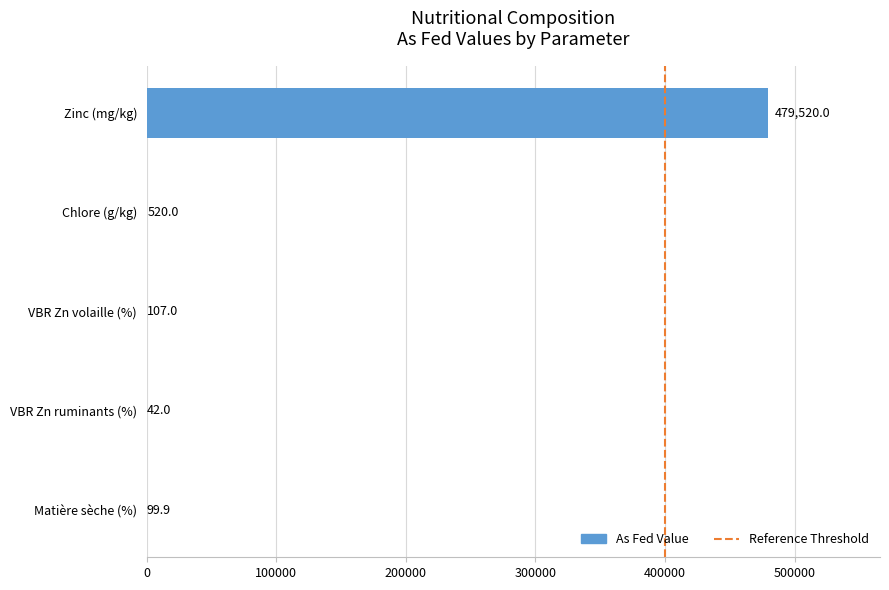

Are the bars horizontal?

Yes